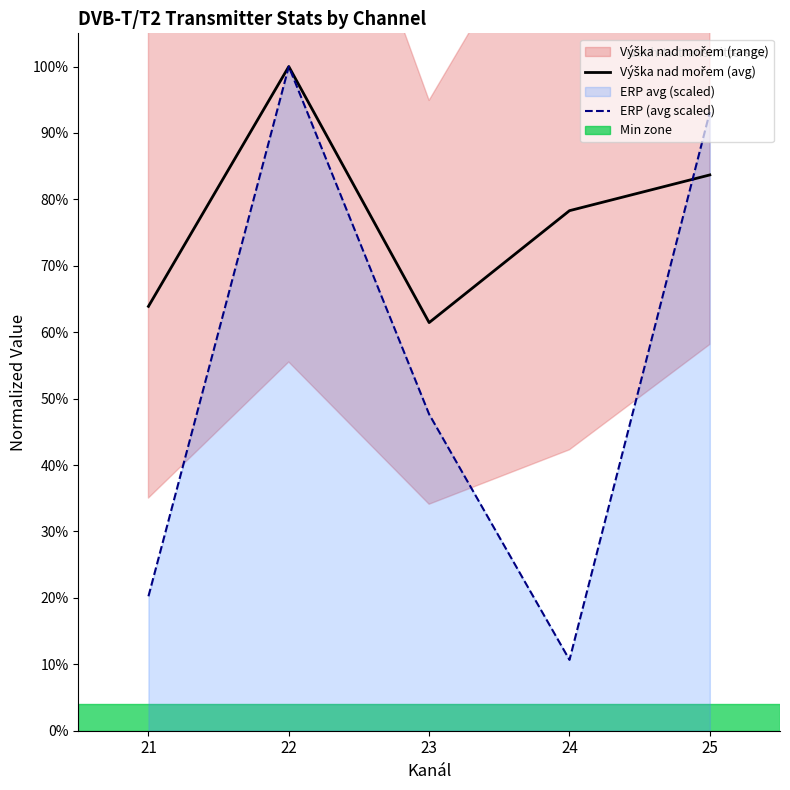

List the series in order of their peak value, highest first.

Výška nad mořem (avg), ERP (avg scaled)